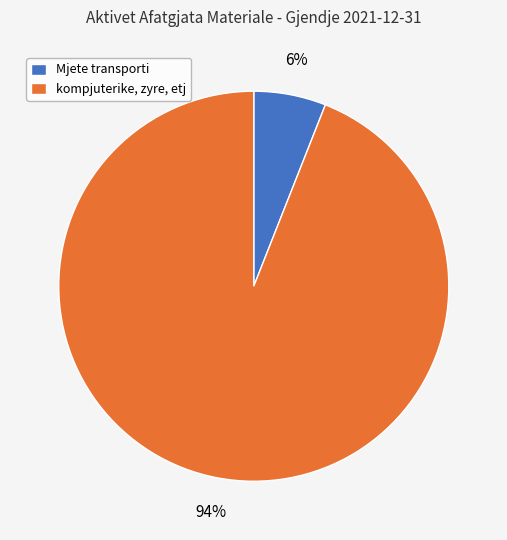

What is the majority slice?

kompjuterike, zyre, etj